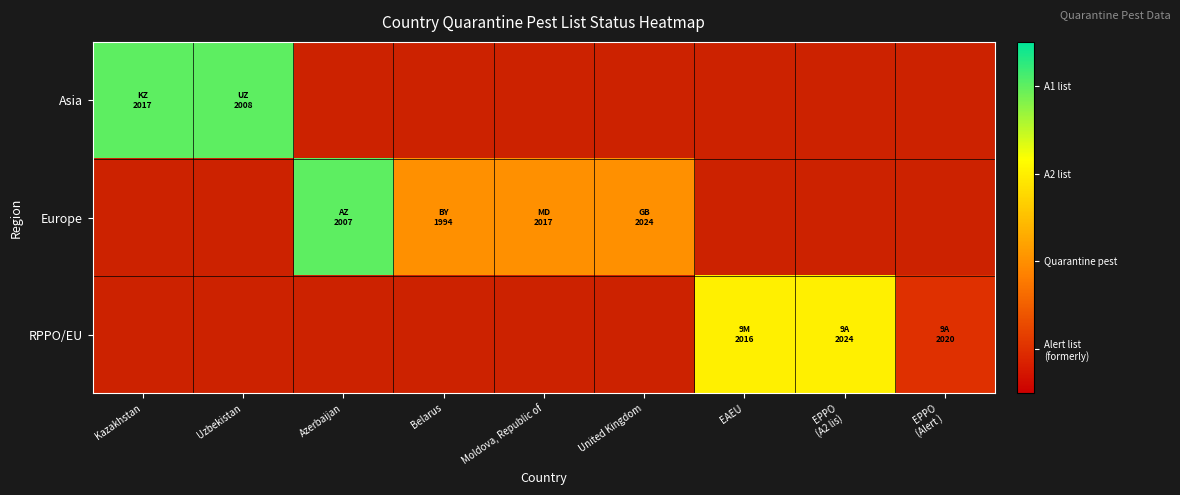

Rank the series by their average value, from highest to lowest.

Asia, Europe, RPPO/EU